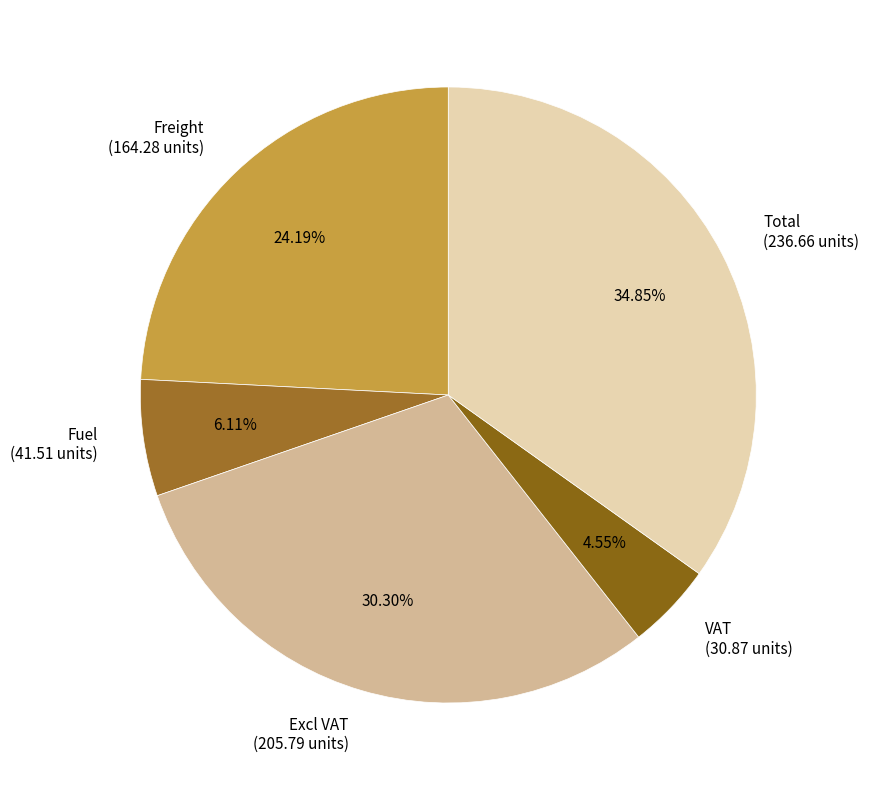

Approximately how many times larger is the value at Freight compared to Fuel?

4.0